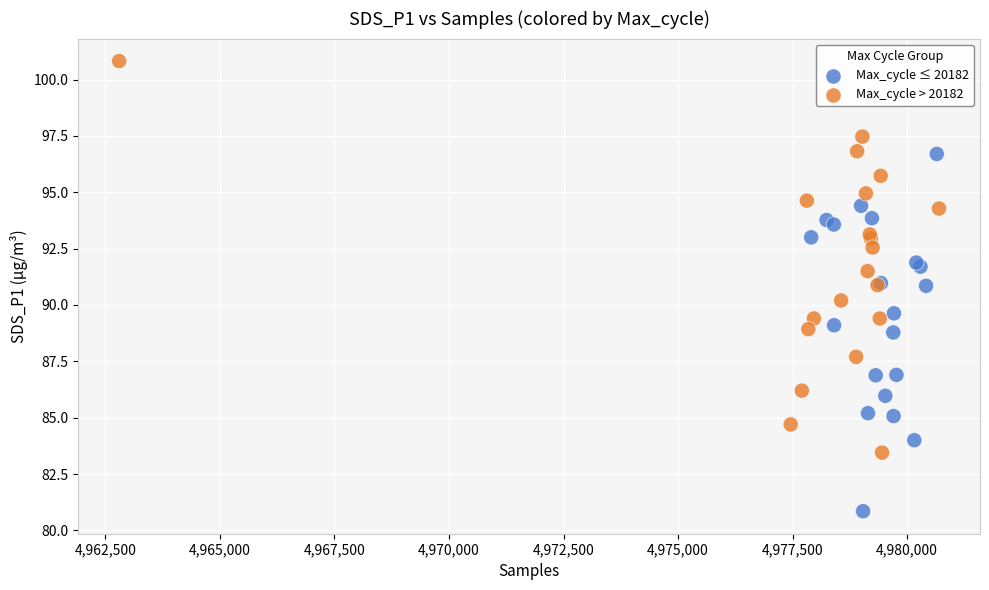

Which series contains the lowest Y value?

Max_cycle ≤ 20182